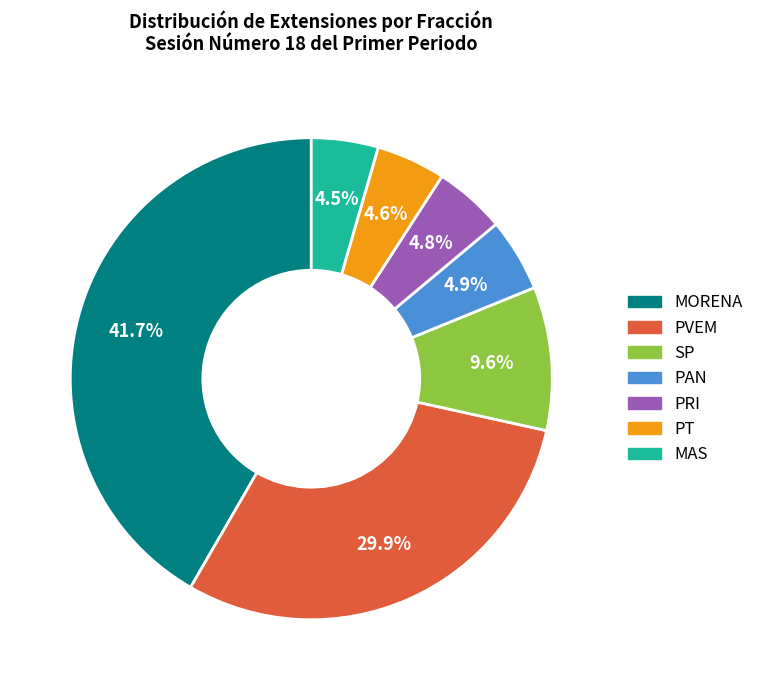

Does any single category account for the majority?

No